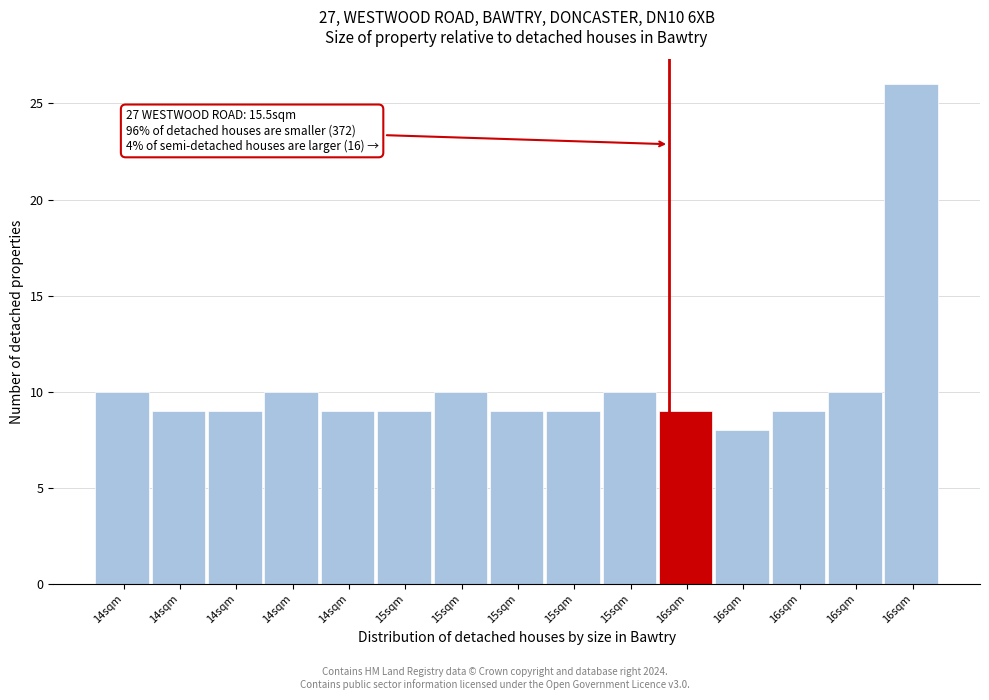

Count the number of categories in the chart.

15